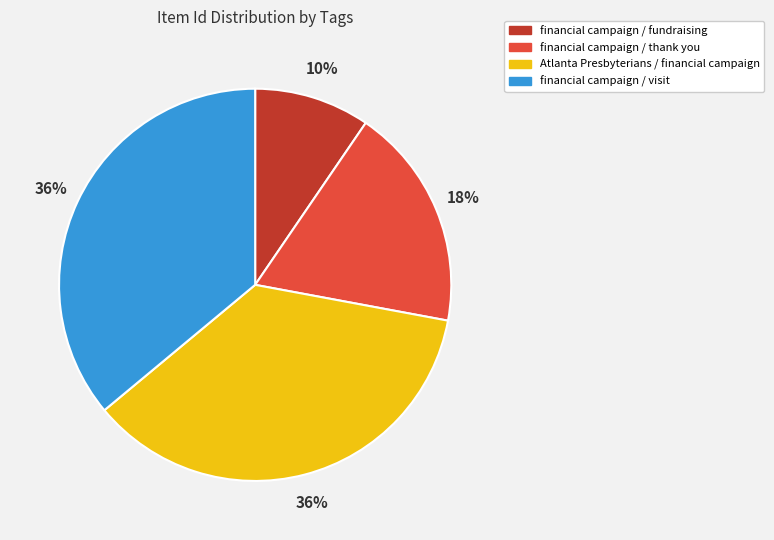

How many slices are in this pie chart?

4